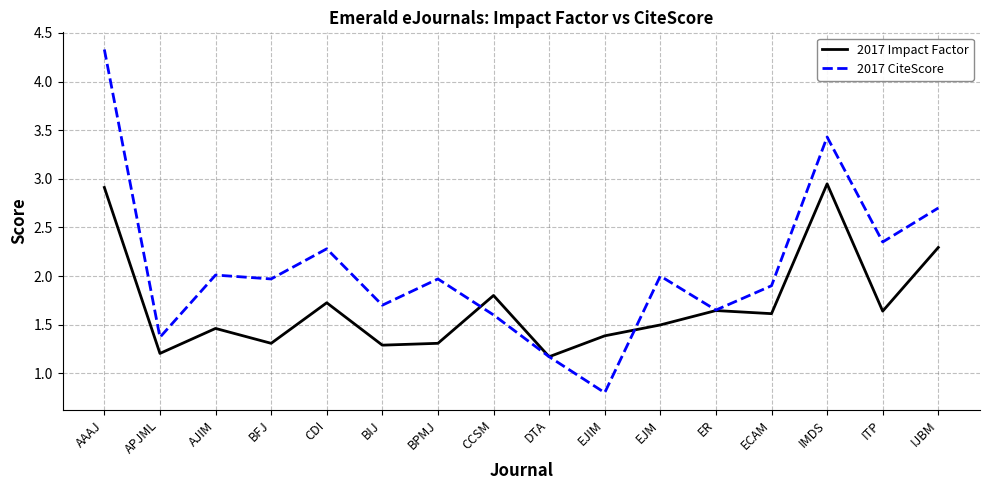

Rank the series by their maximum value, from highest to lowest.

2017 CiteScore, 2017 Impact Factor